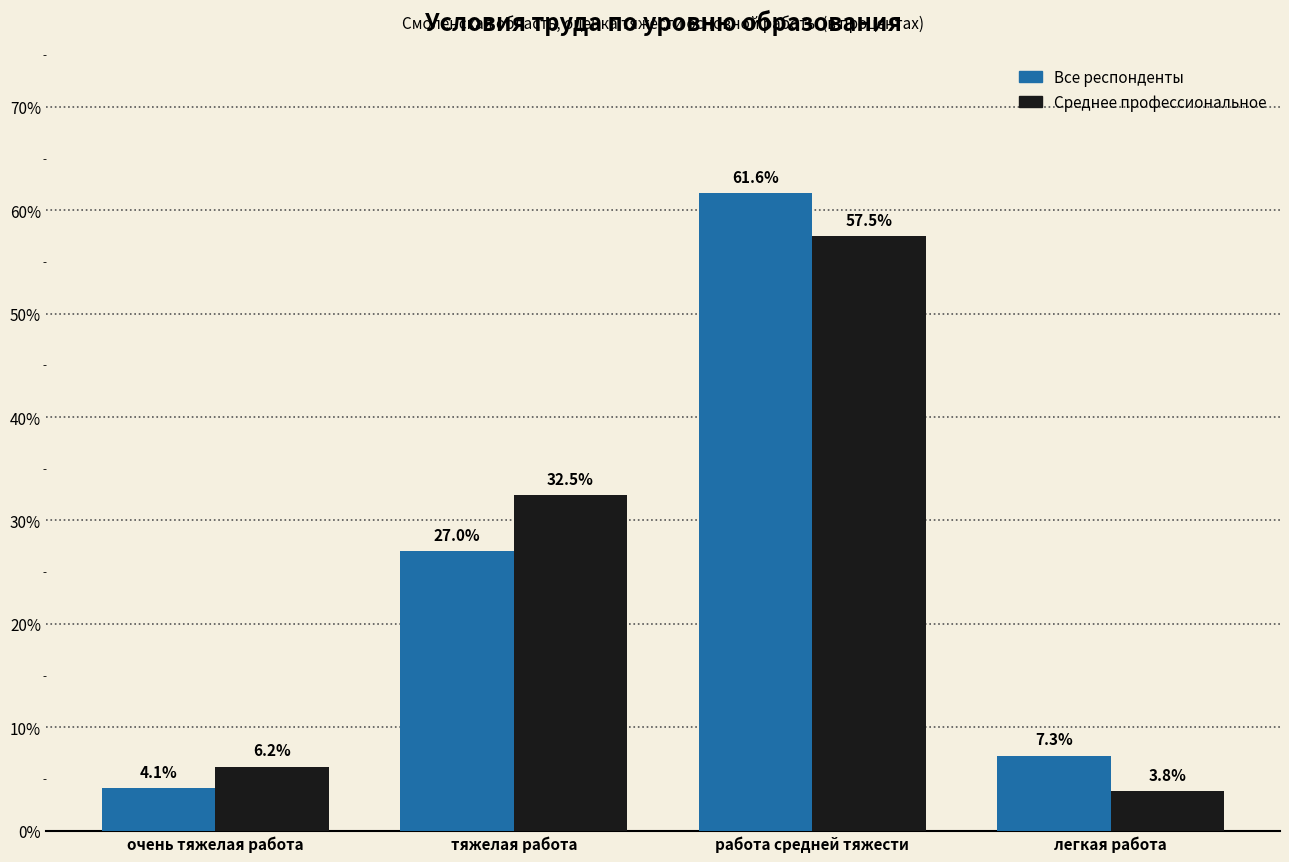

What is the average value of the Все респонденты series?

25.0